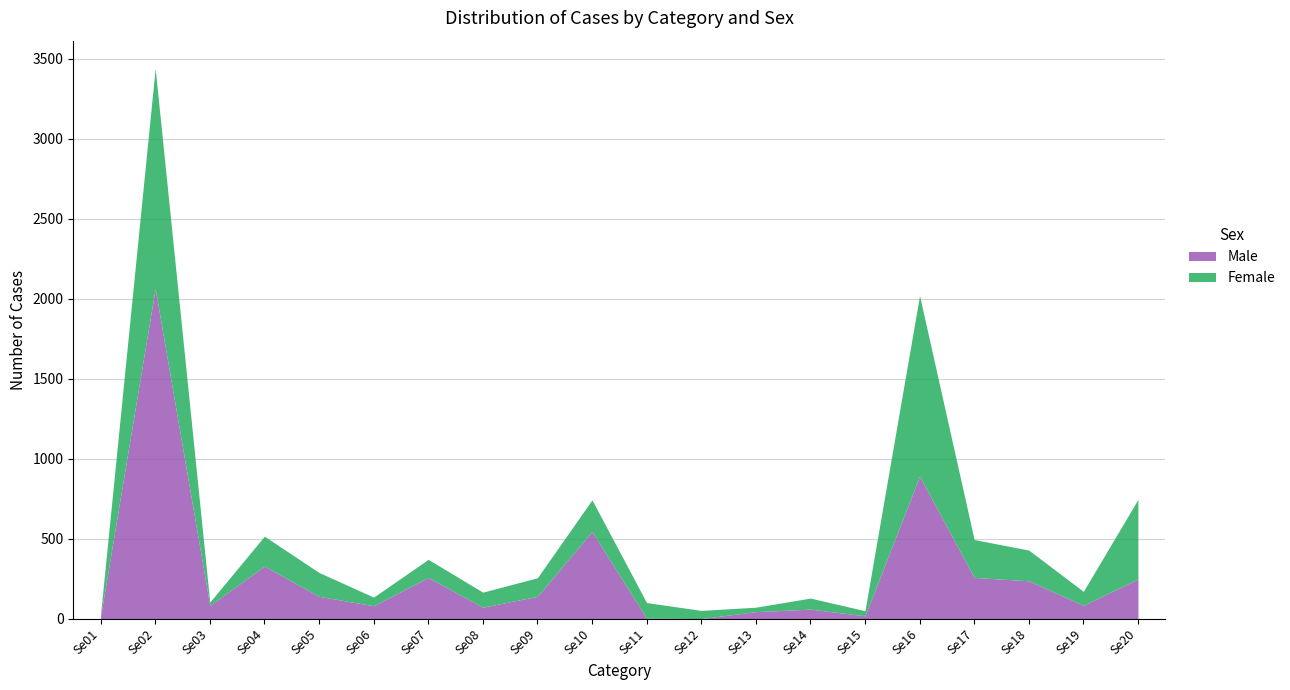

After their last crossing, which series has the higher values: Male or Female?

Female